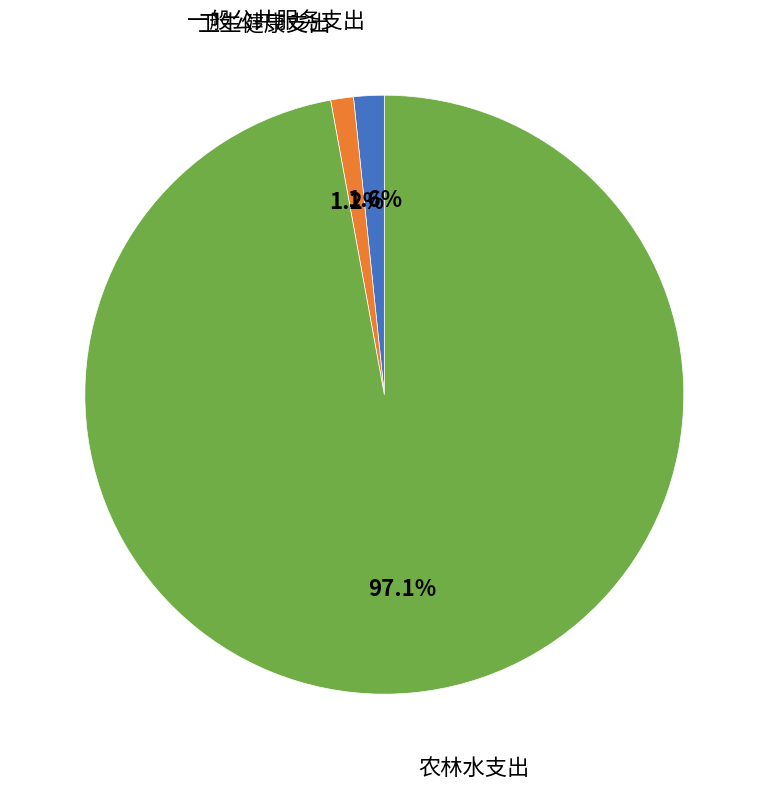

Does any single category account for the majority?

Yes